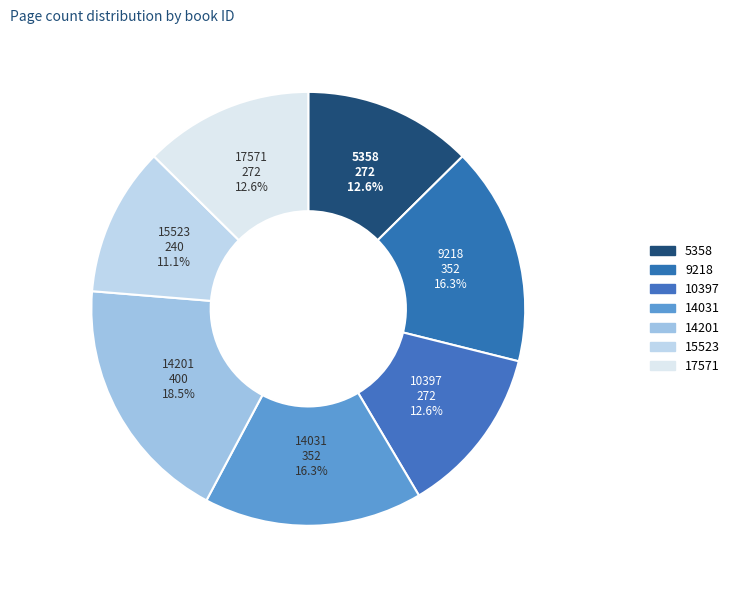

What is the change in value from 15523 to 17571?

+32